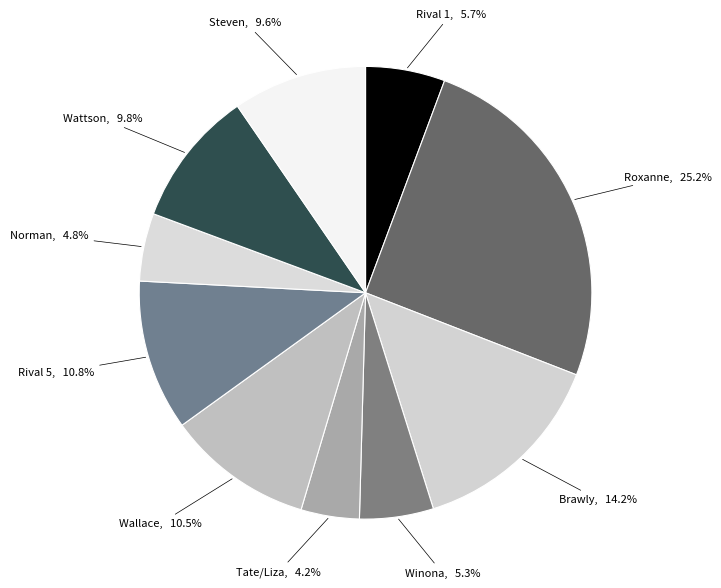

Count the number of slices in the pie.

10